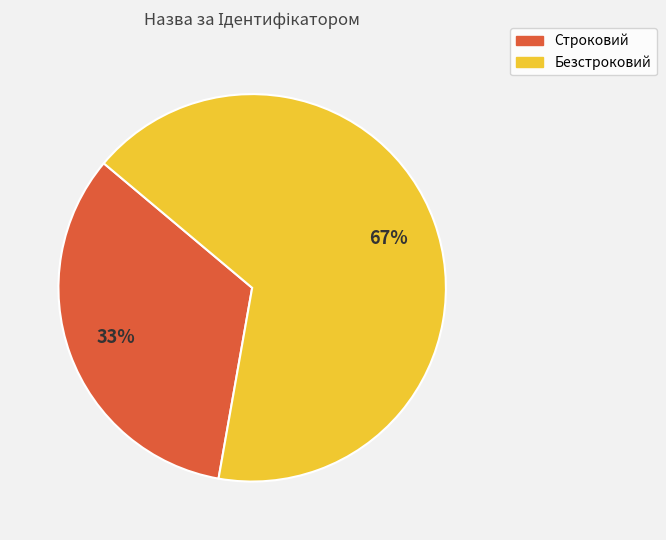

To the nearest percent, what is the combined percentage of Строковий and Безстроковий?

100%